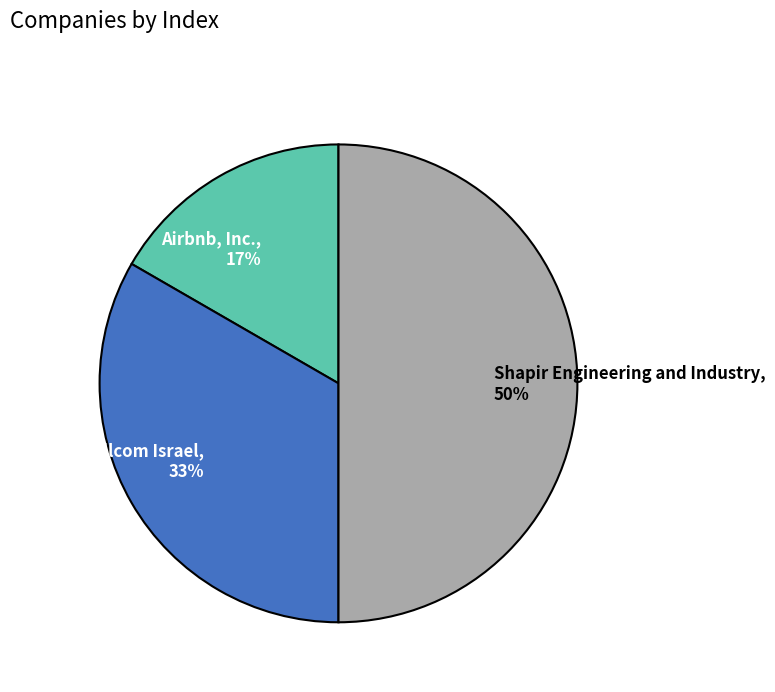

How many segments does this pie chart have?

3